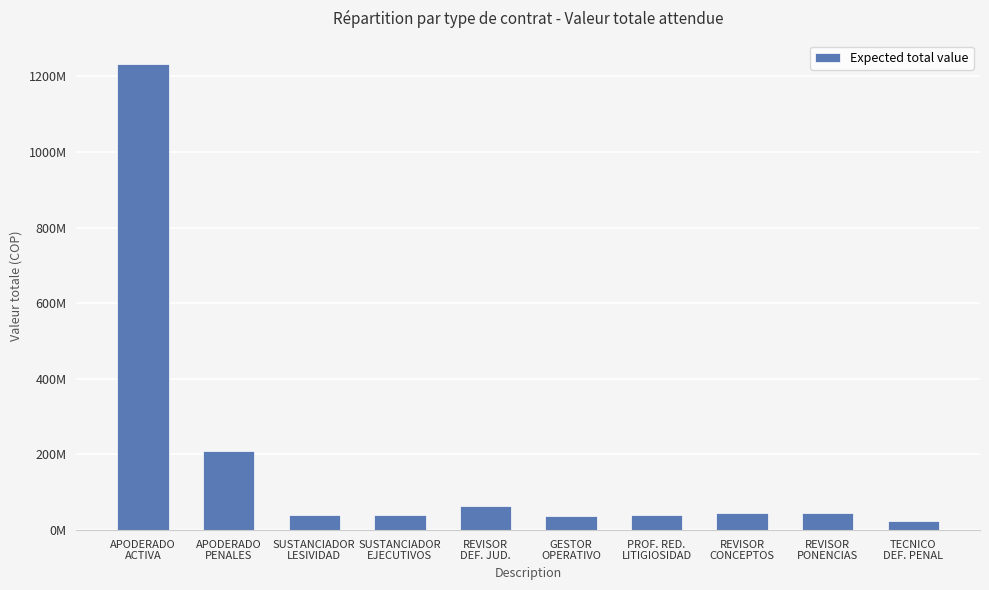

Rank the categories by value from lowest to highest.

TECNICO
DEF. PENAL, GESTOR
OPERATIVO, SUSTANCIADOR
LESIVIDAD, SUSTANCIADOR
EJECUTIVOS, PROF. RED.
LITIGIOSIDAD, REVISOR
CONCEPTOS, REVISOR
PONENCIAS, REVISOR
DEF. JUD., APODERADO
PENALES, APODERADO
ACTIVA